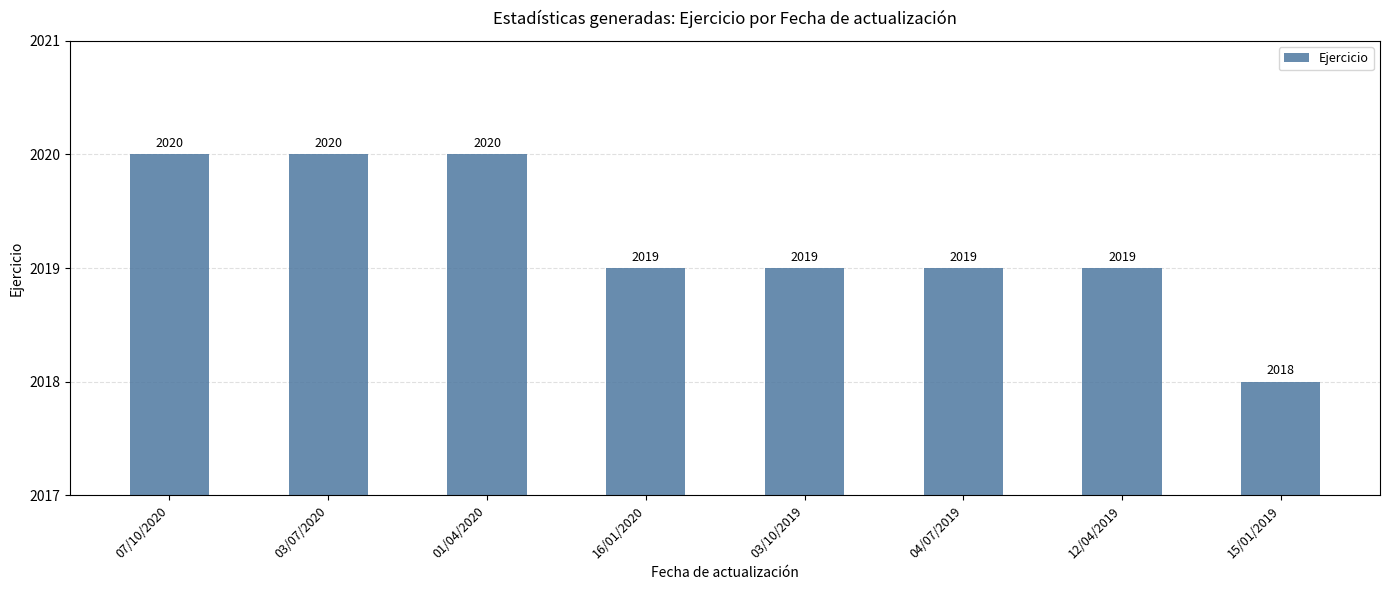

What is the change in value from 03/07/2020 to 04/07/2019?

-1